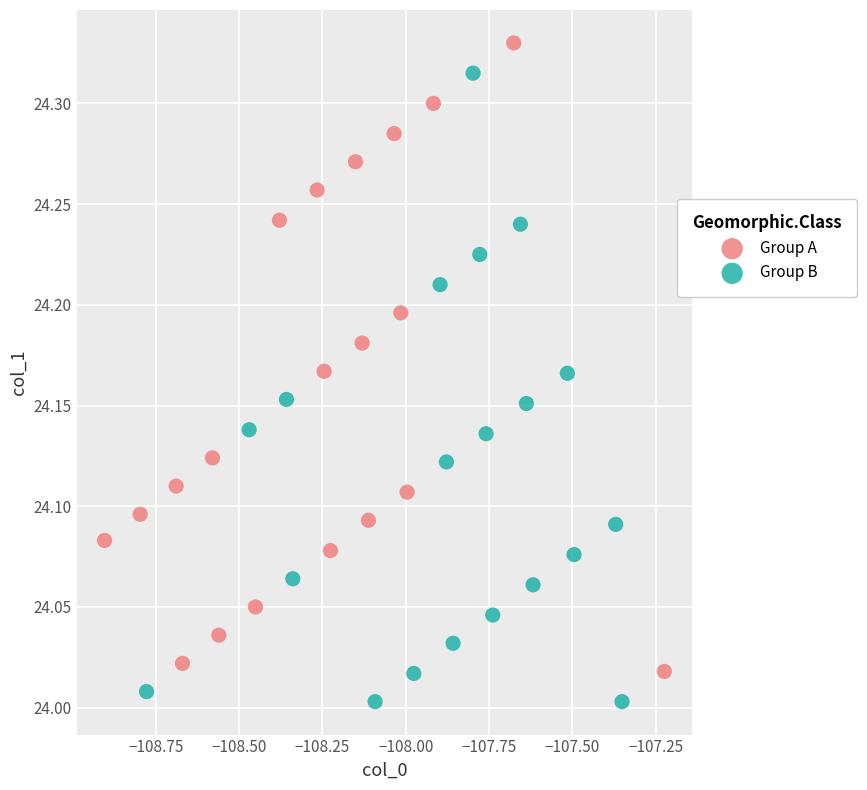

Which series contains the lowest Y value?

Group B